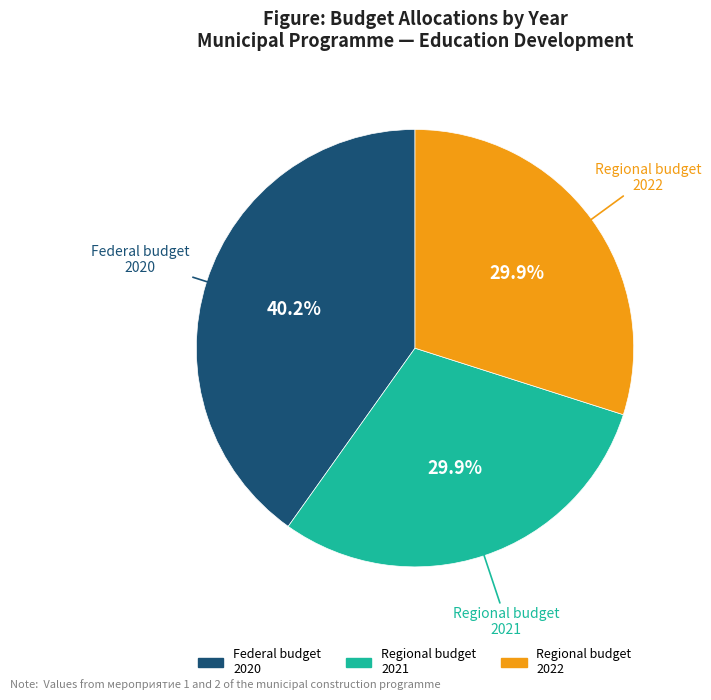

Is there a majority slice in this chart?

No